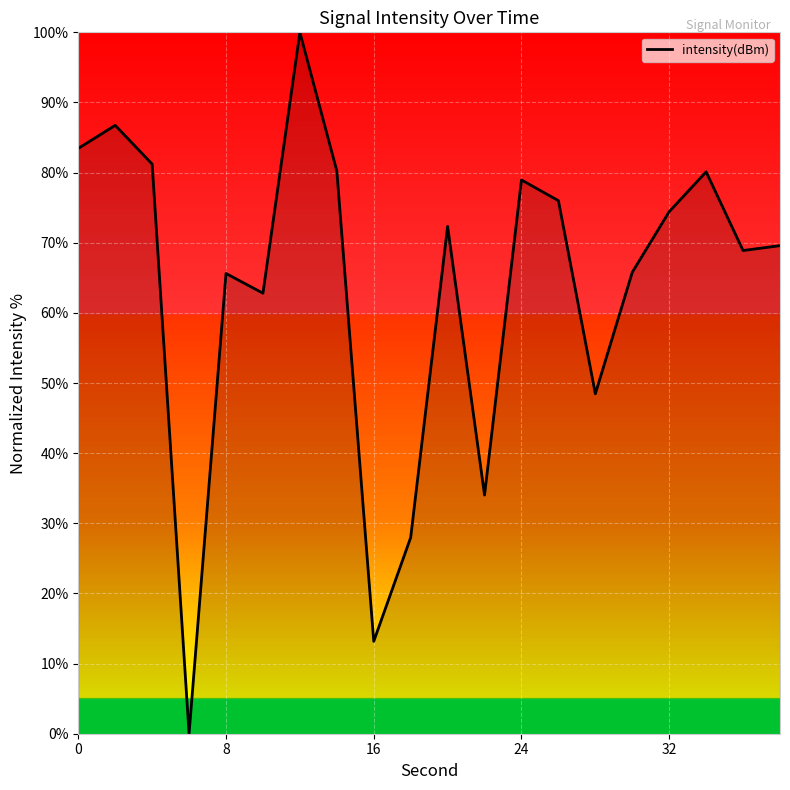

What is the difference between the maximum and minimum values?

100.0